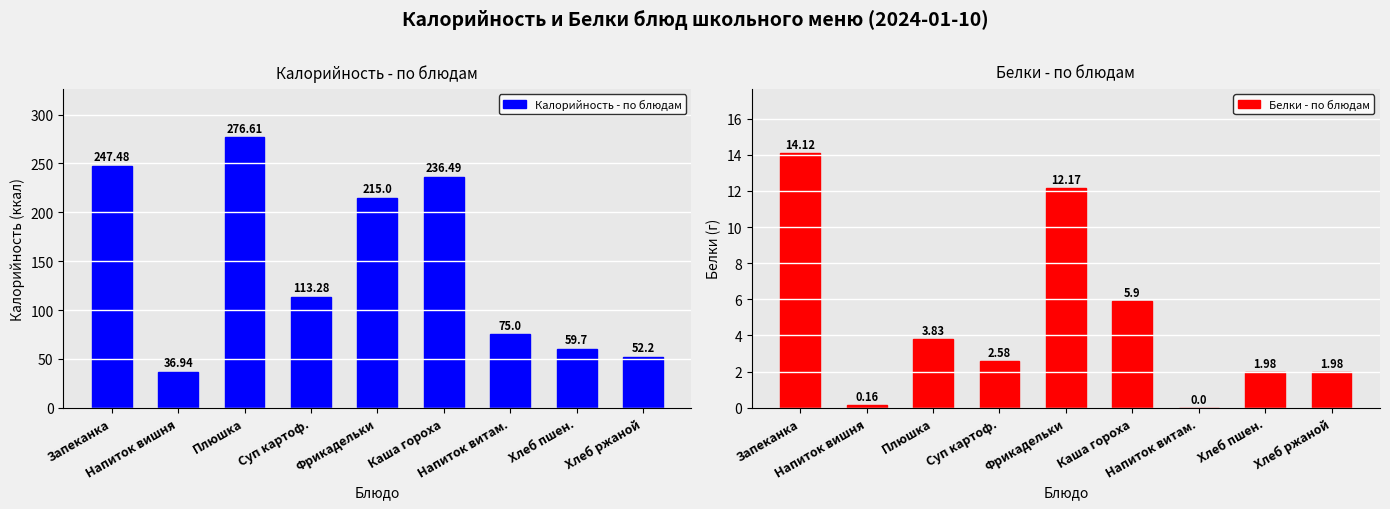

Between Напиток витам. and Суп картоф., which is larger?

Суп картоф.